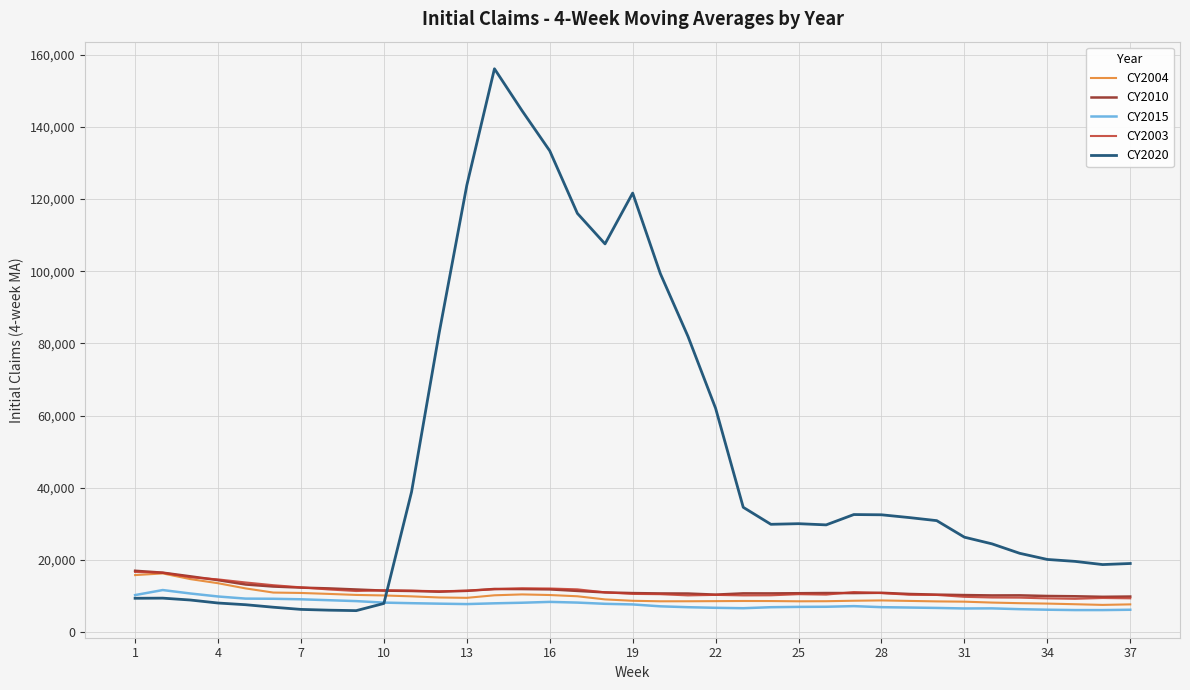

How many intersections are there between CY2003 and CY2020?

1